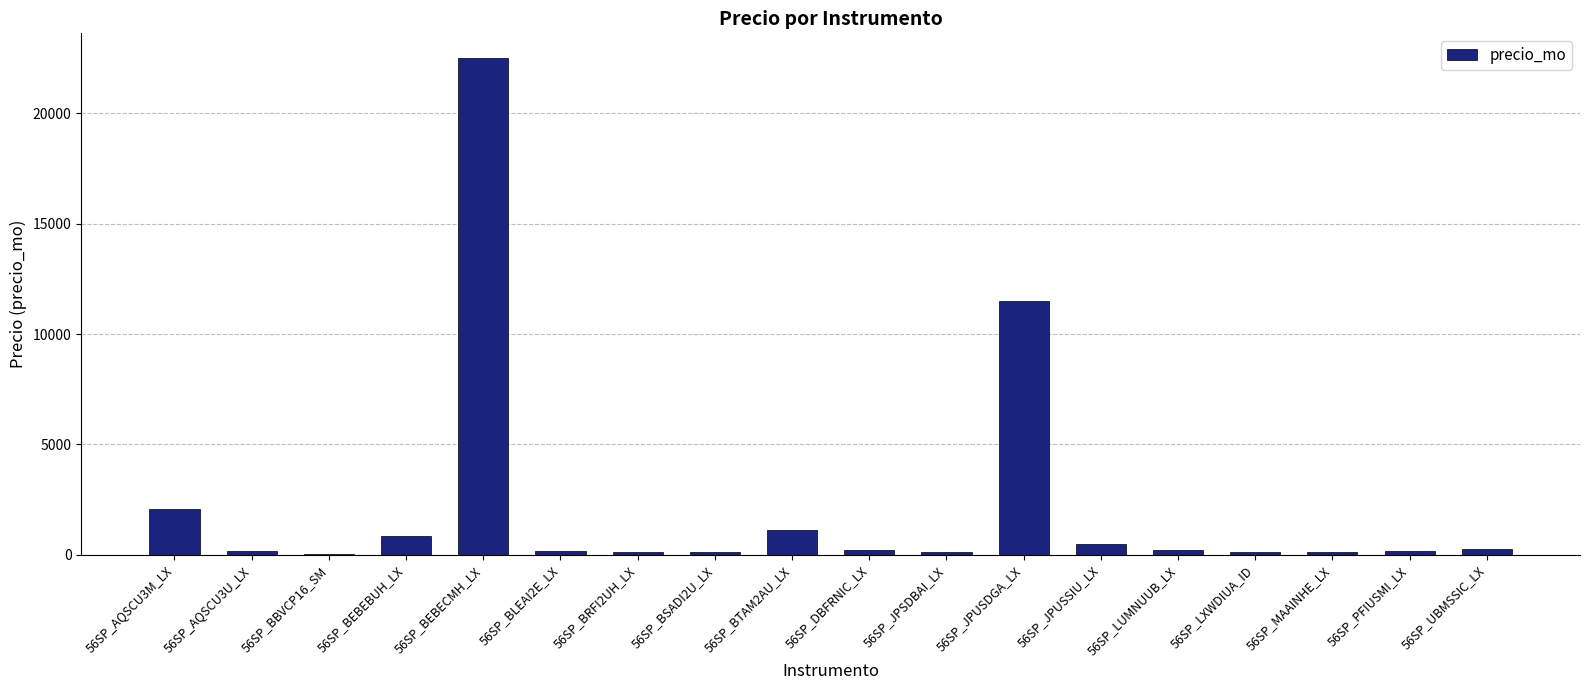

How many series are shown in this chart?

1